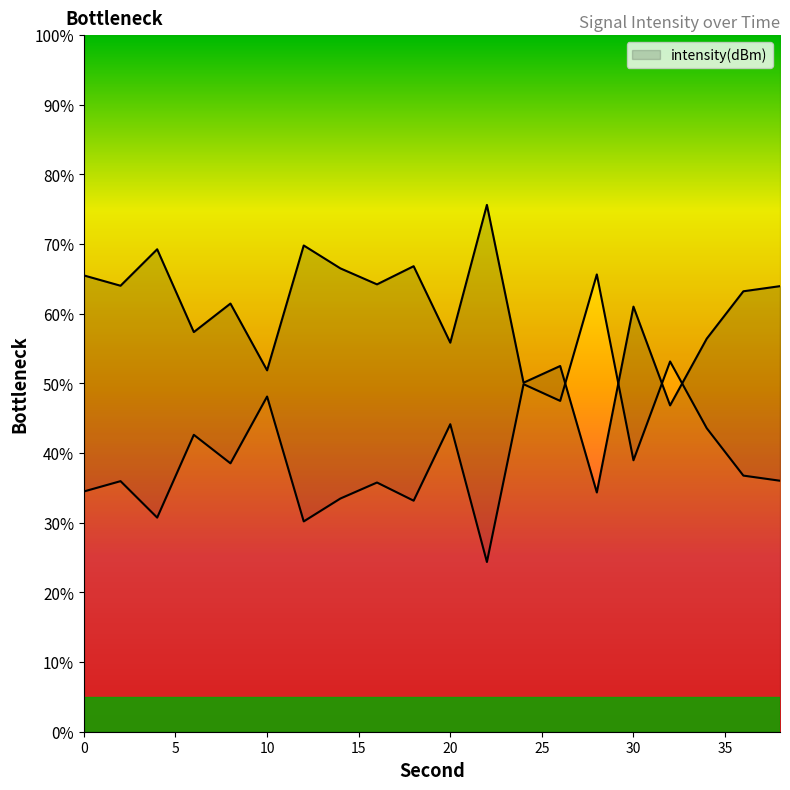

What is the change in value from 8 to 12?

+8.3